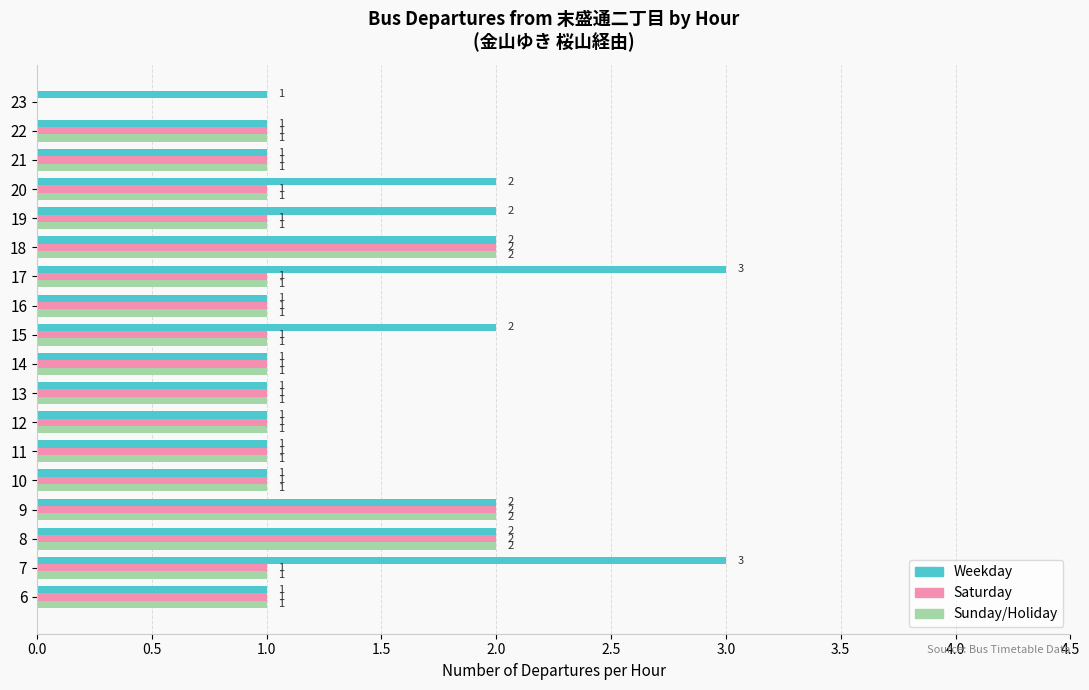

Which series changed the most between 7 and 19?

Weekday